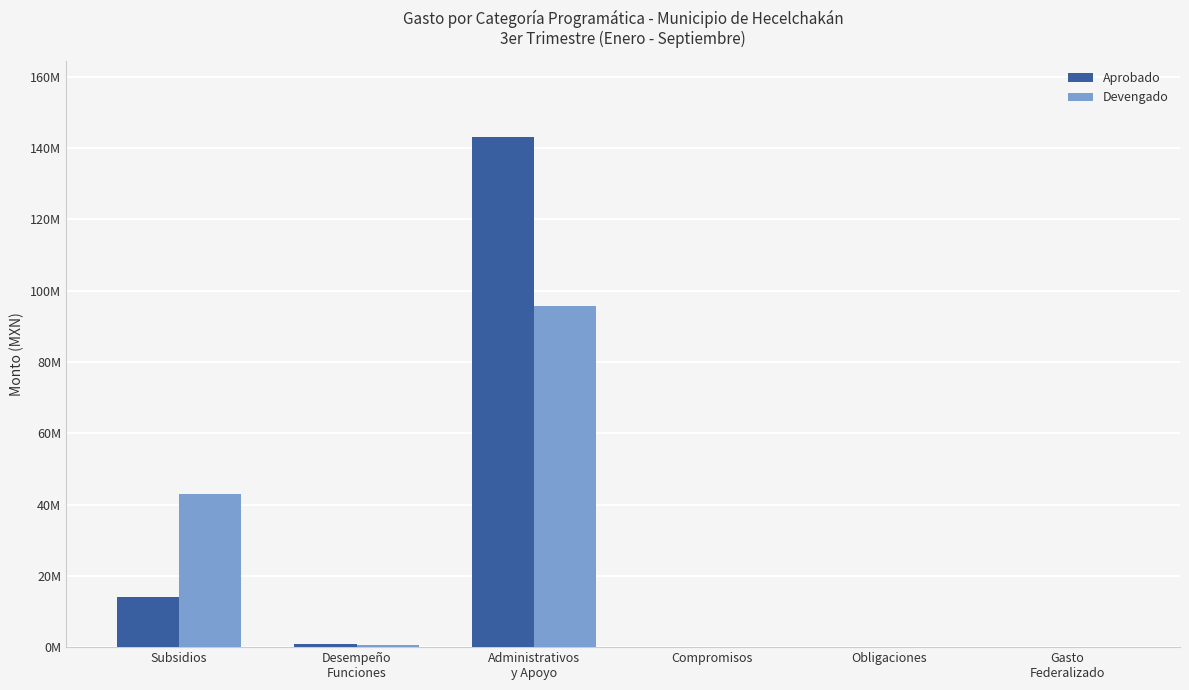

Reading right to left, what are all the values shown in this chart?

Aprobado: Gasto
Federalizado=0.0	Obligaciones=0.0	Compromisos=0.0	Administrativos
y Apoyo=142983801.5	Desempeño
Funciones=879559.0	Subsidios=14111091.5
Devengado: Gasto
Federalizado=0.0	Obligaciones=0.0	Compromisos=0.0	Administrativos
y Apoyo=95753731.3	Desempeño
Funciones=689552.7	Subsidios=42930541.1